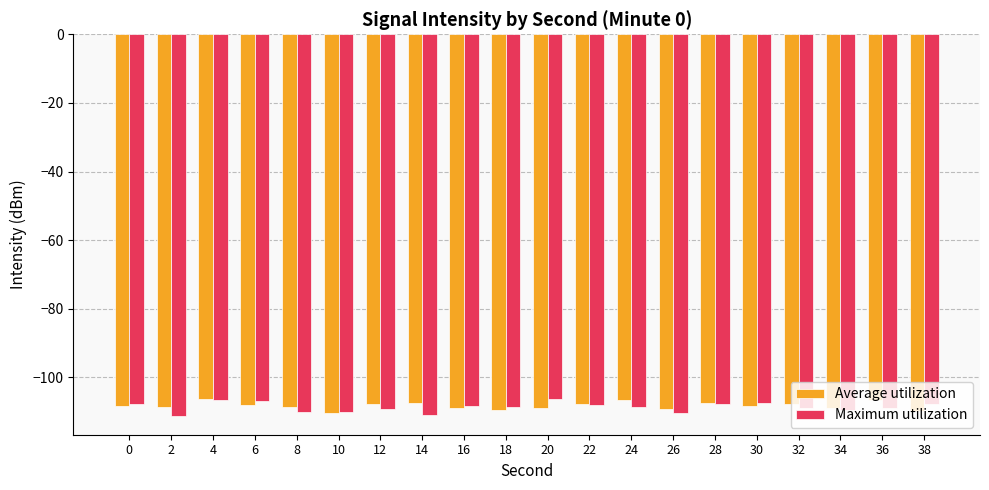

The value of Average utilization at 34 is -108.8. True or false?

True